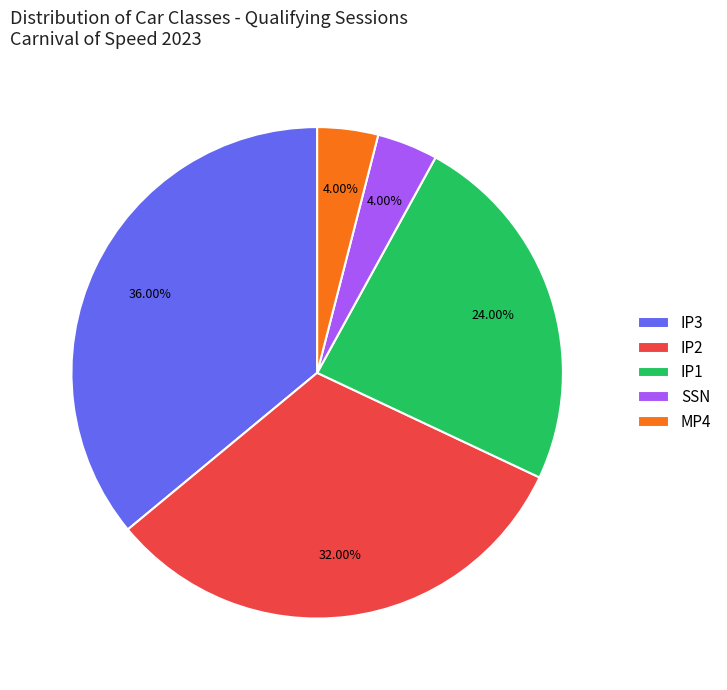

To the nearest percent, what is the combined percentage of IP2 and IP1?

56%